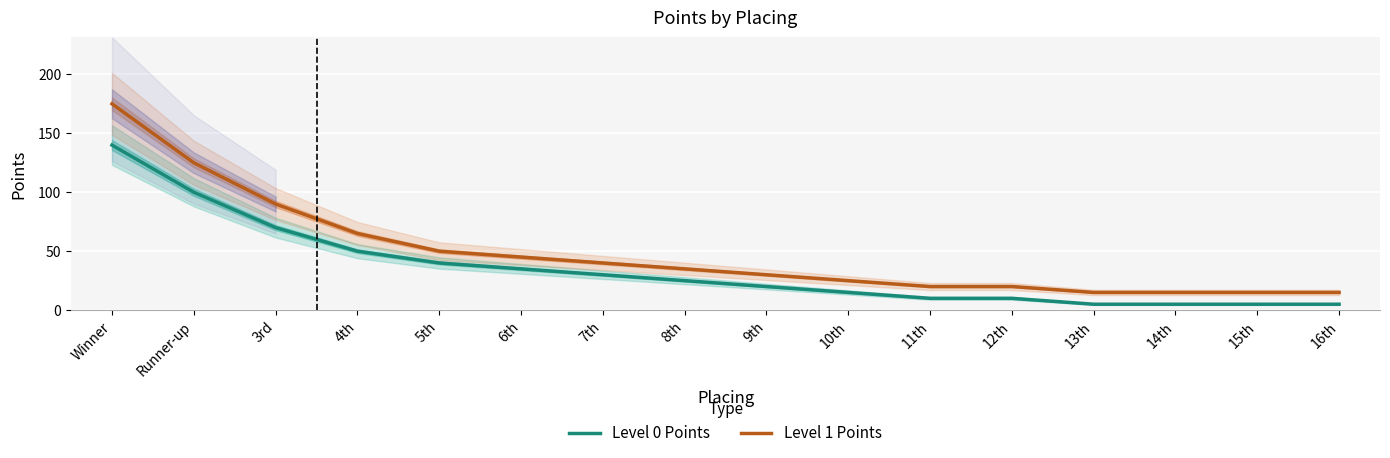

True or false: Level 1 Points and Level 0 Points intersect in this chart.

False